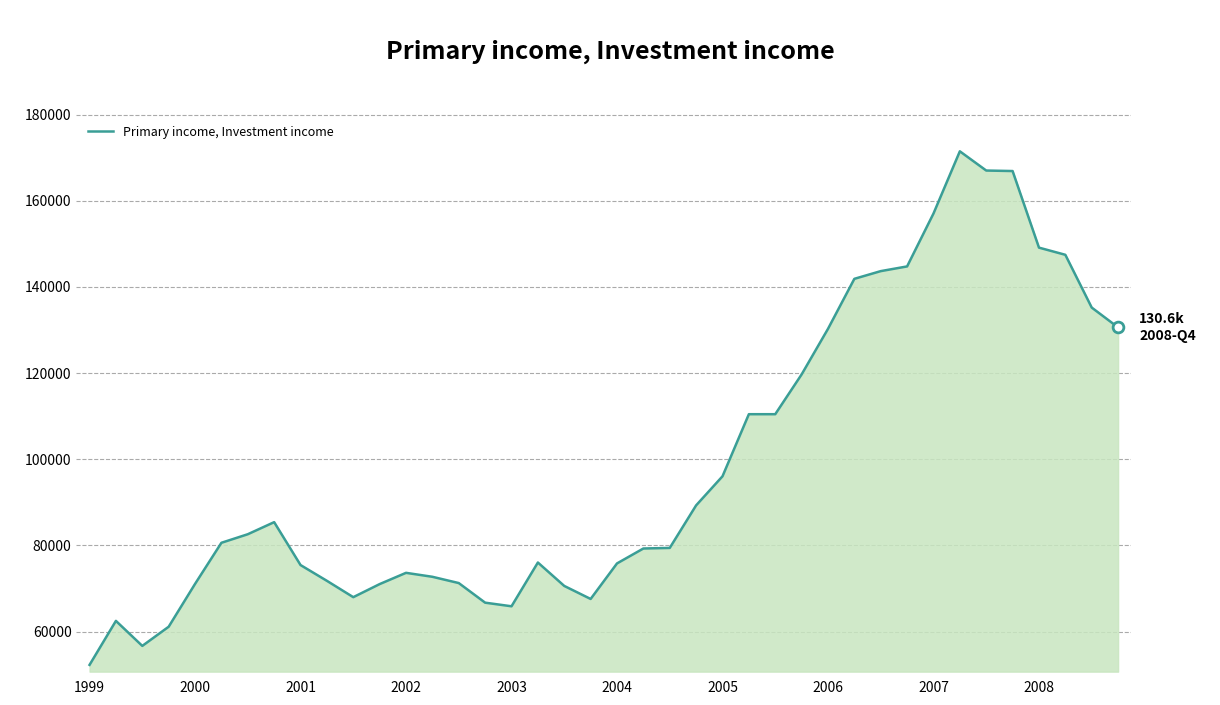

What is the difference between the maximum and minimum values?

119199.2